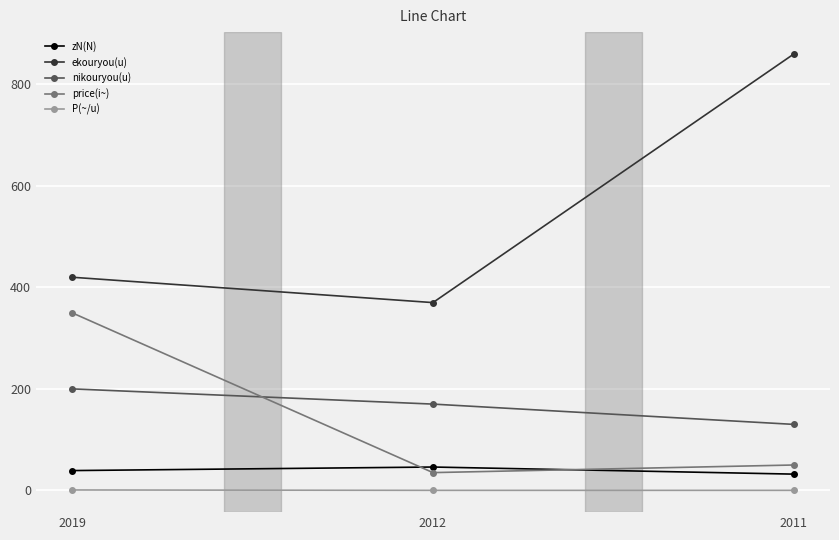

The value of price(i~) at 2011 is 50.0. True or false?

True